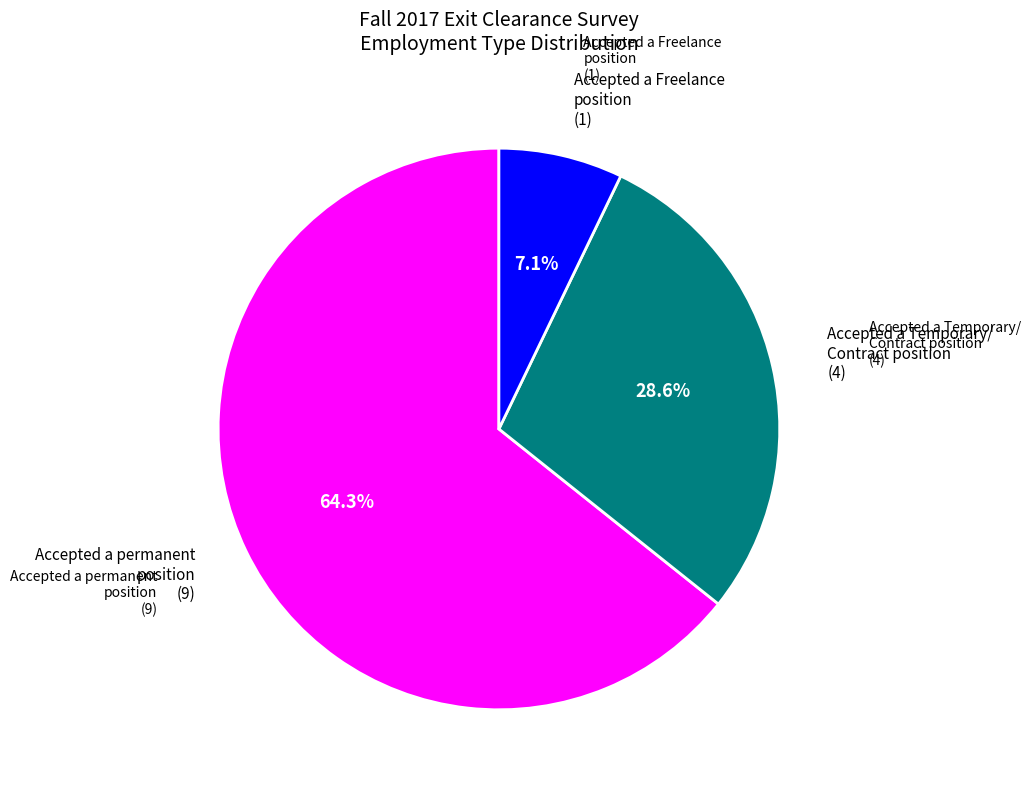

Does any single category account for the majority?

Yes